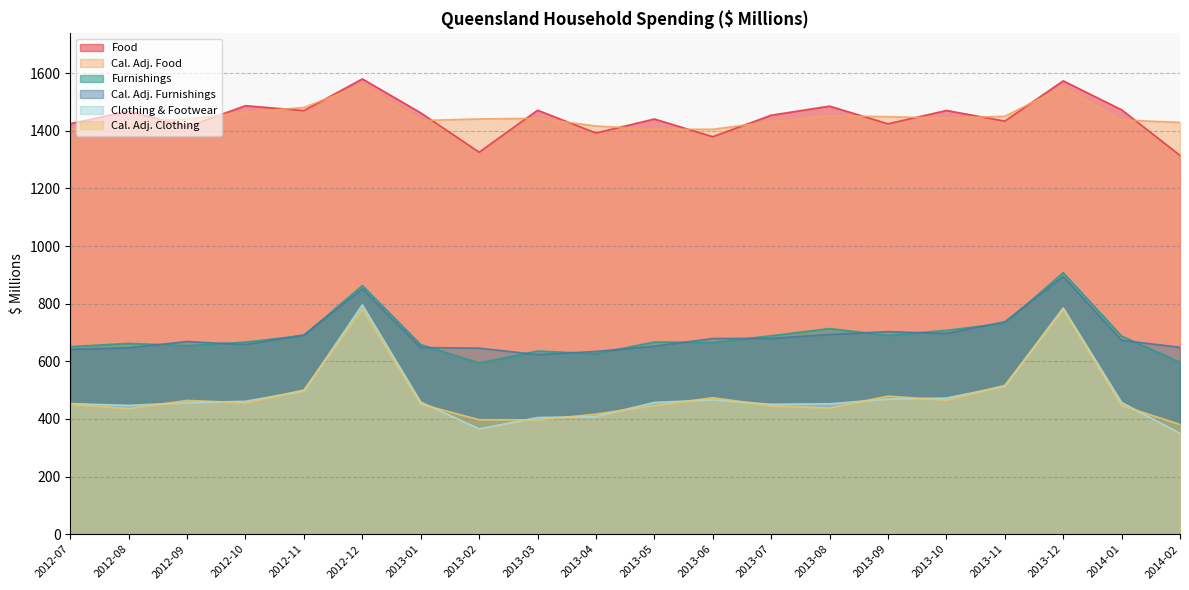

The value of Food at 2013-11 is 1433.9. True or false?

True